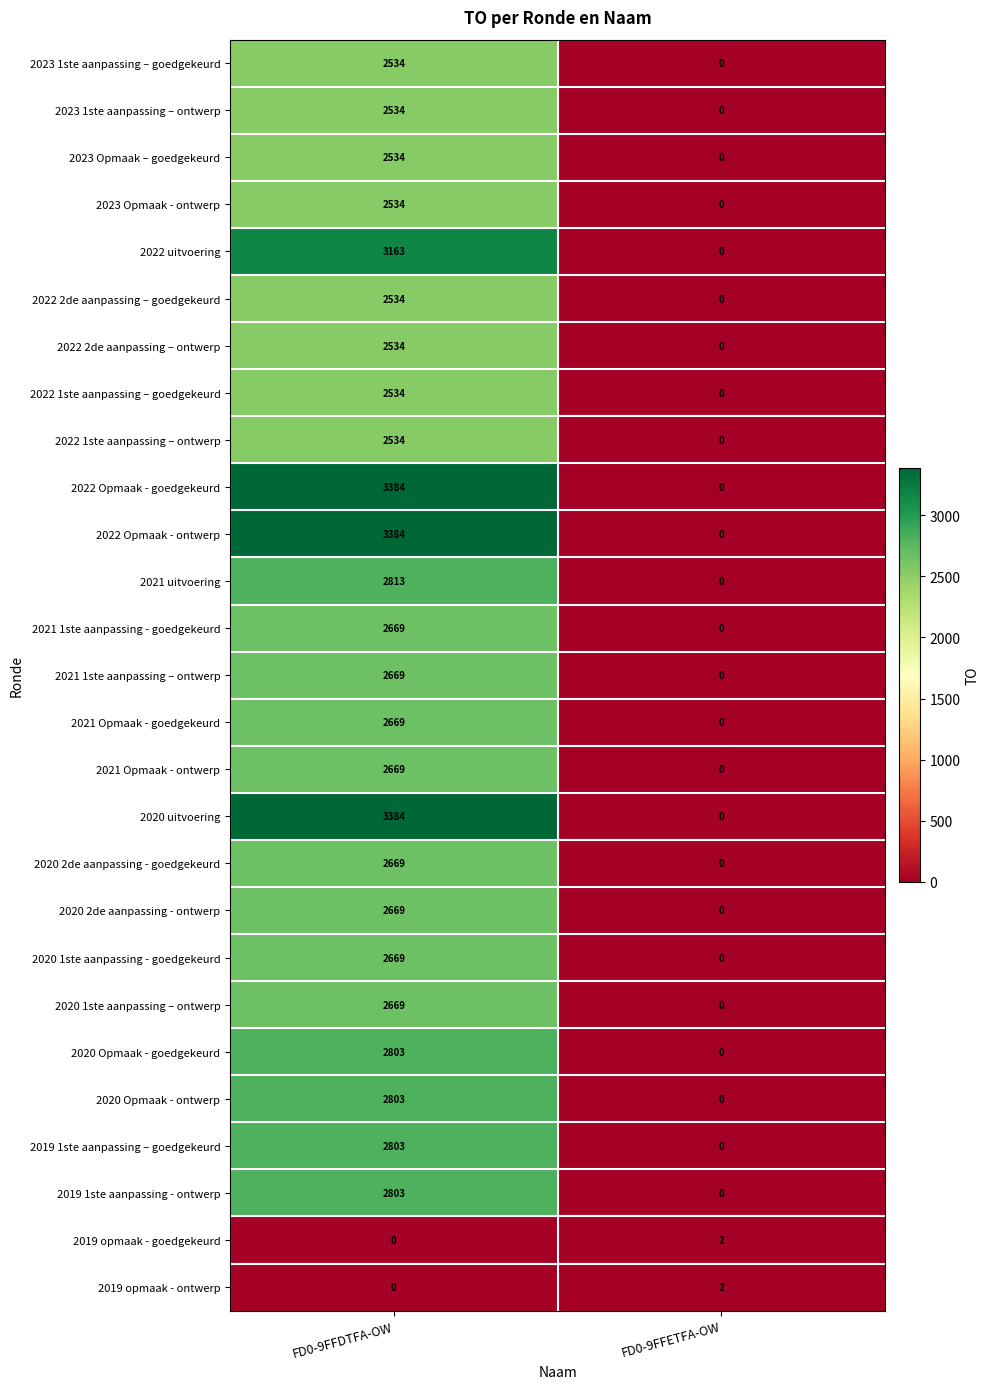

What is the maximum value shown in the chart?

3384